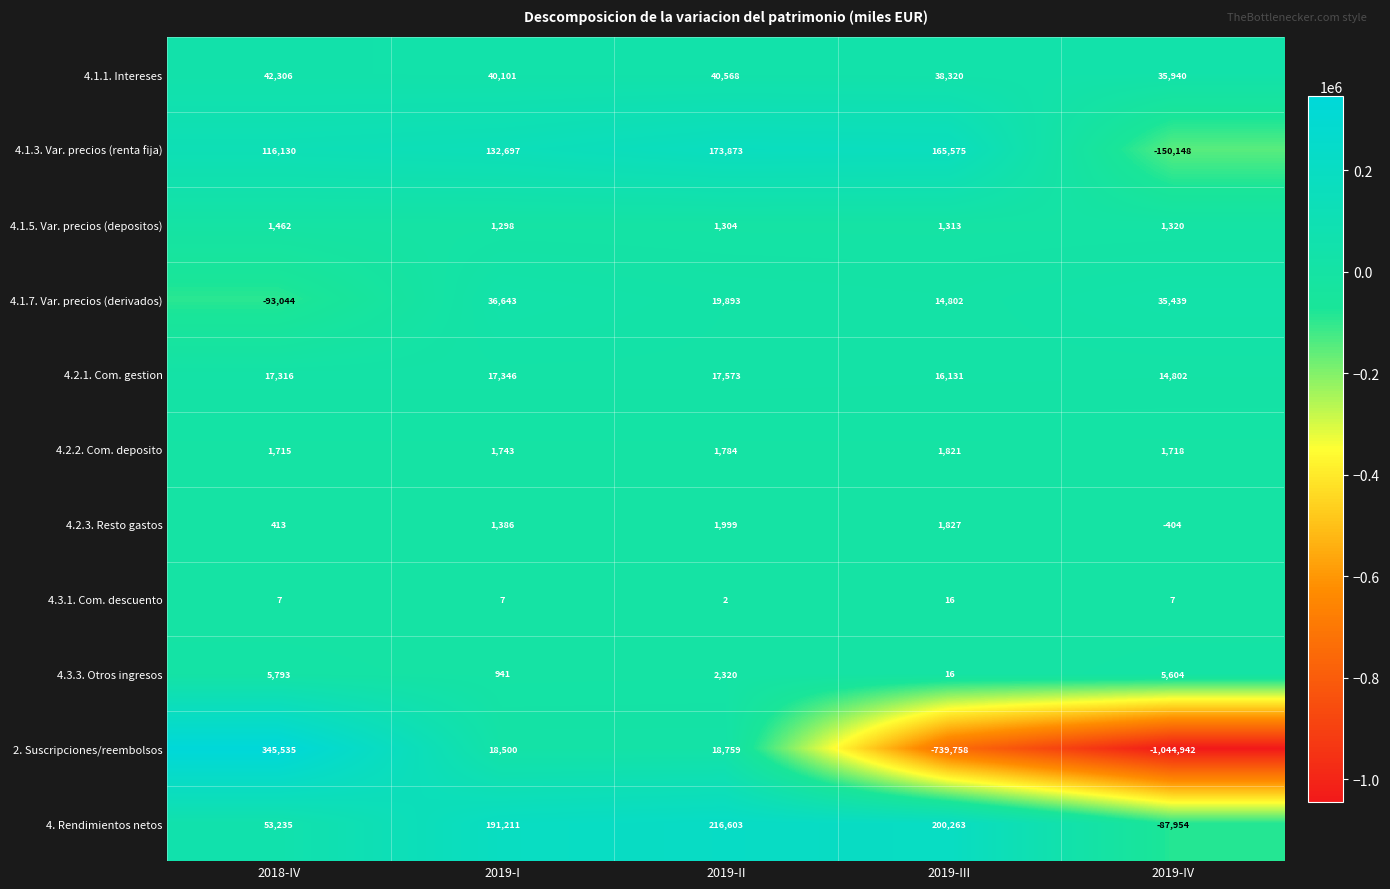

Rank the series at 2019-IV from highest to lowest value.

4.1.1. Intereses, 4.1.7. Var. precios (derivados), 4.2.1. Com. gestion, 4.3.3. Otros ingresos, 4.2.2. Com. deposito, 4.1.5. Var. precios (depositos), 4.3.1. Com. descuento, 4.2.3. Resto gastos, 4. Rendimientos netos, 4.1.3. Var. precios (renta fija), 2. Suscripciones/reembolsos